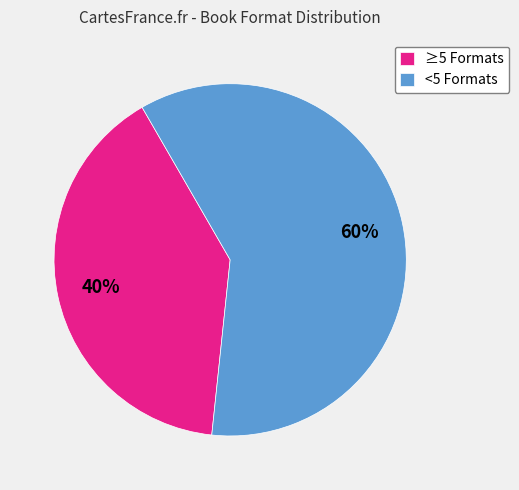

The ≥5 Formats slice represents 40% of the pie. True or false?

True